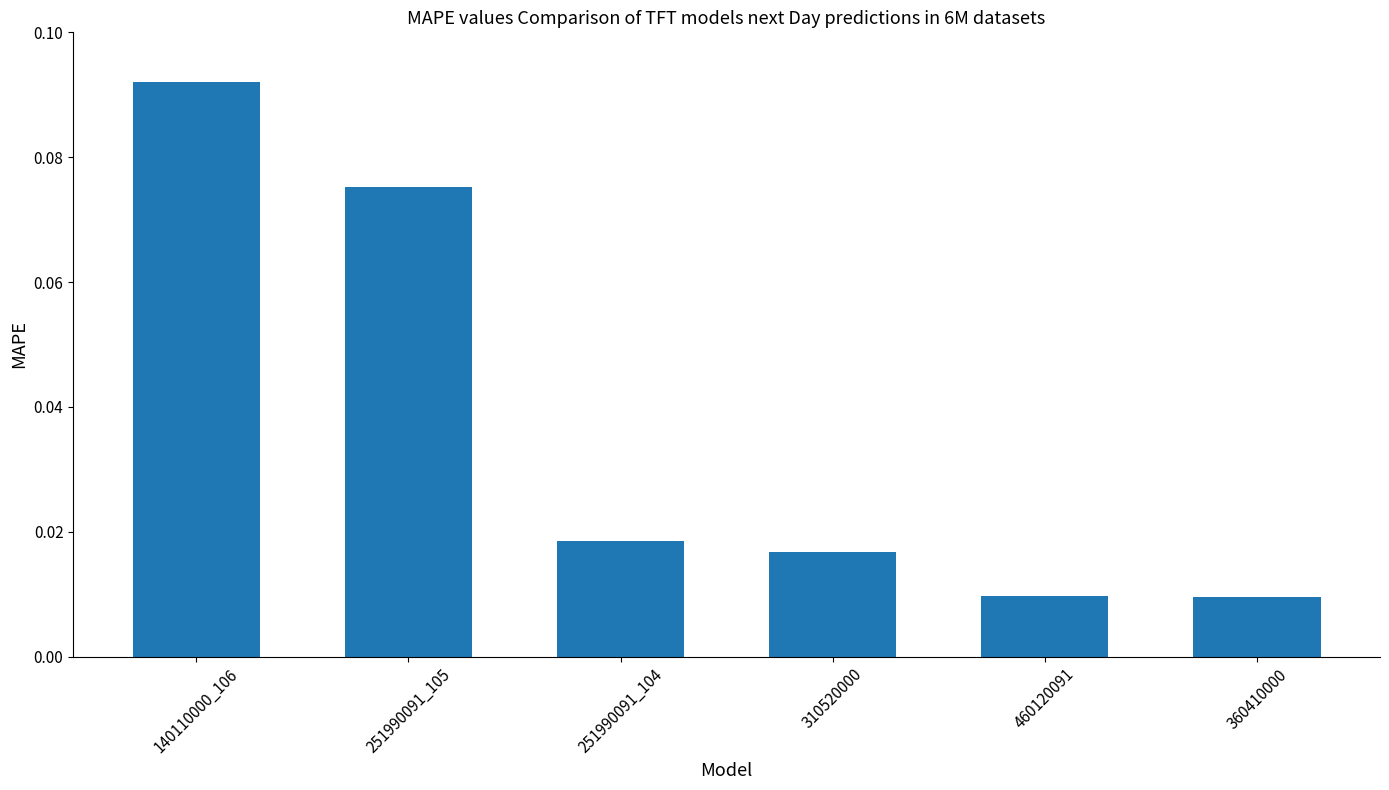

What is the label of the 5th bar from the left?

460120091